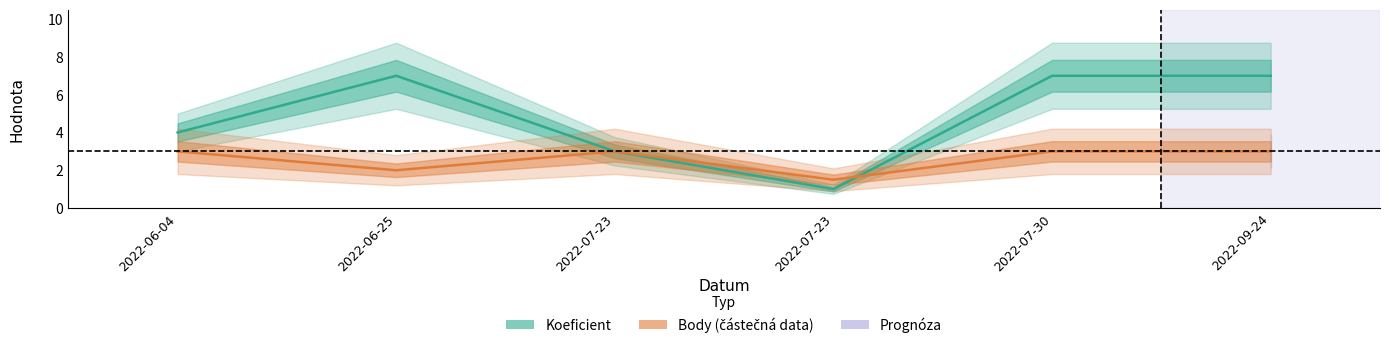

Does the chart have visible grid lines?

No